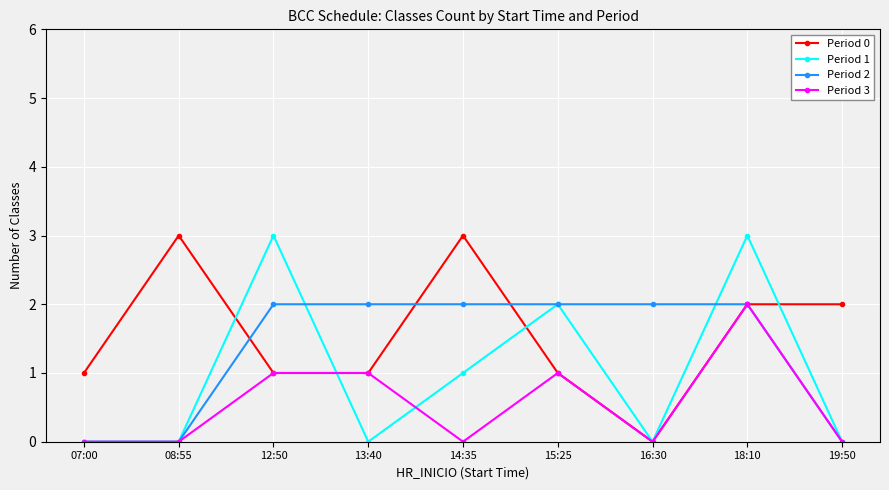

What is the total value across all series at 18:10?

9